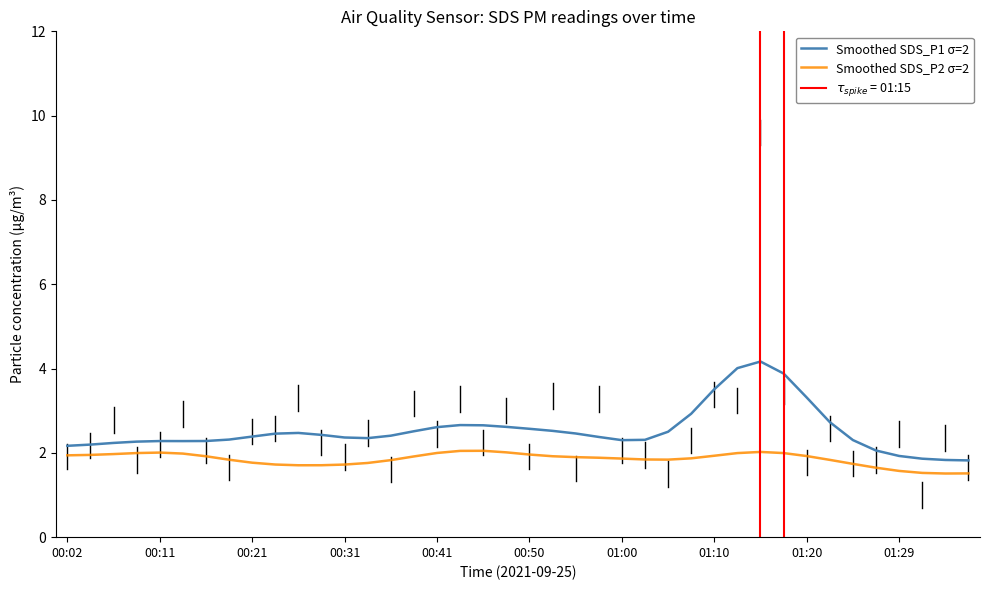

The Smoothed SDS_P1 σ=2 series shows 0.5 at 21. True or false?

False